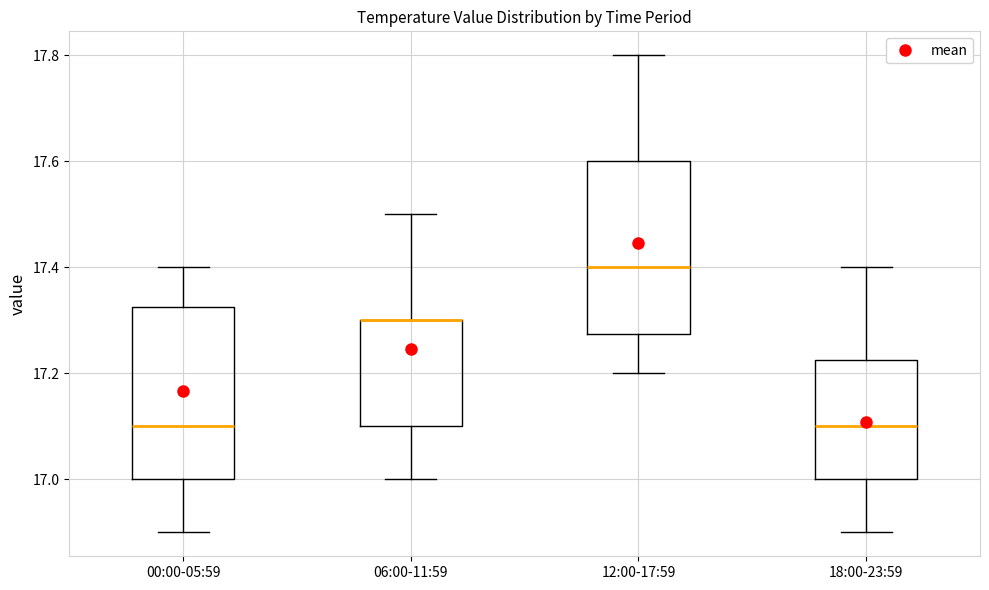

Reading left to right, read every box against the y-axis: the position of its median line, the range the box covers, and the ends of its whiskers. The values are not printed on the chart, so give them approximately, as read against the axis.

00:00-05:59: median 17.10, box 17.00 to 17.32, whiskers 16.90 to 17.40
06:00-11:59: median 17.30 (drawn on the box's upper edge), box 17.10 to 17.30, whiskers 17.00 to 17.50
12:00-17:59: median 17.40, box 17.28 to 17.60, whiskers 17.20 to 17.80
18:00-23:59: median 17.10, box 17.00 to 17.22, whiskers 16.90 to 17.40